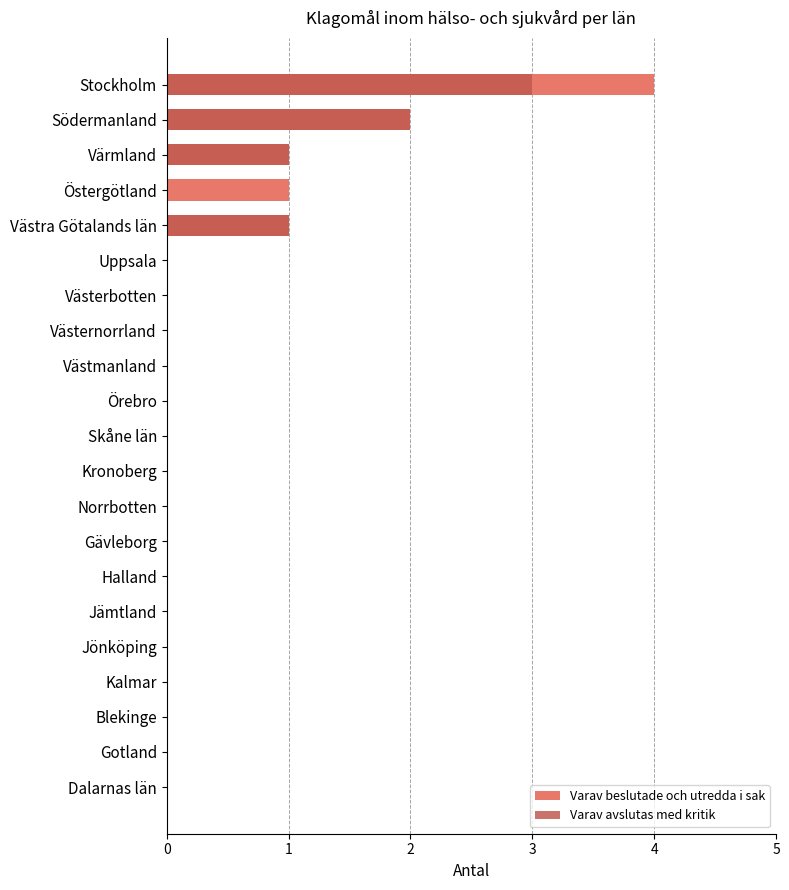

Which series has the largest range (max minus min)?

Varav beslutade och utredda i sak